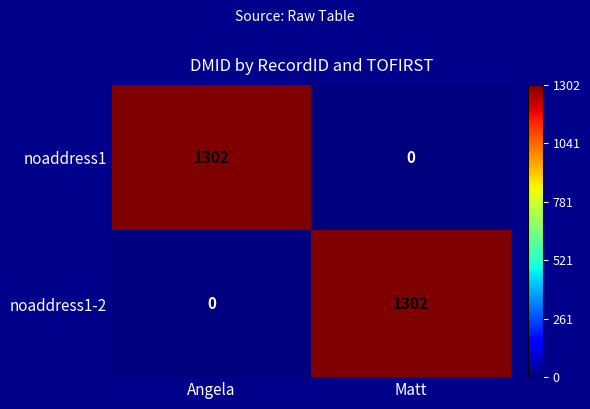

At how many categories does at least one series exceed 639?

2